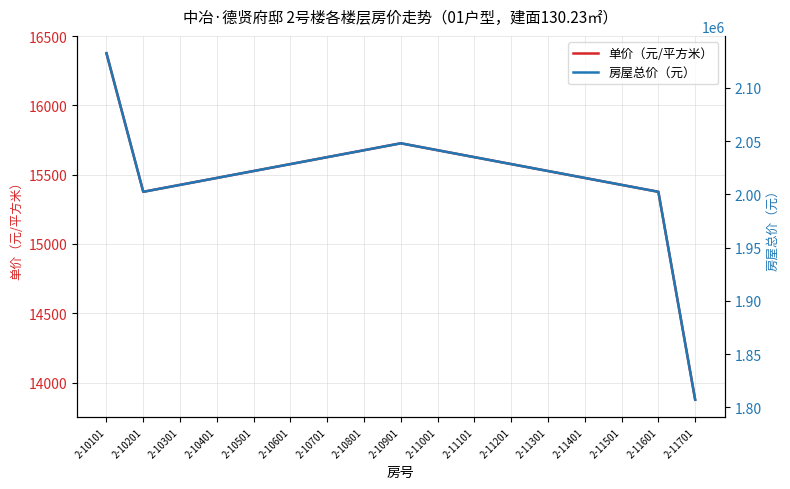

List the series in order of their peak value, highest first.

房屋总价（元）, 单价（元/平方米）